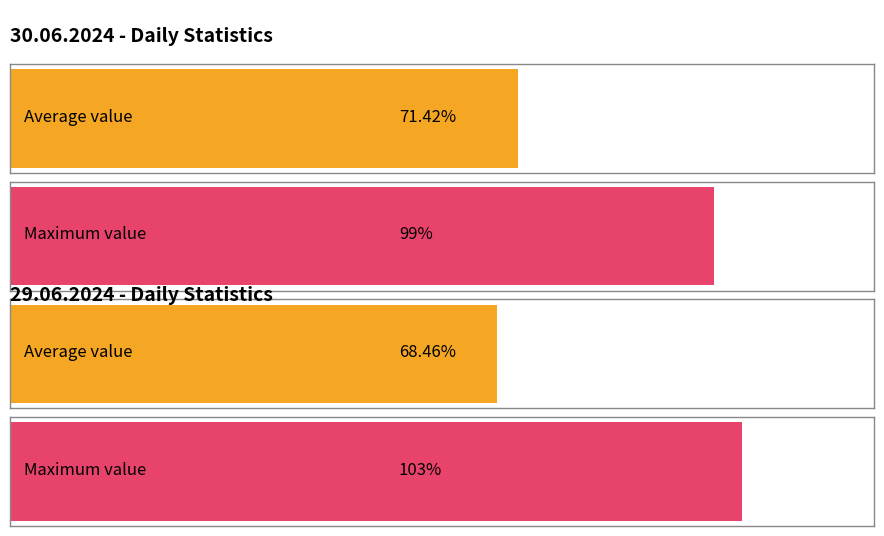

How many bars are there in each group?

2